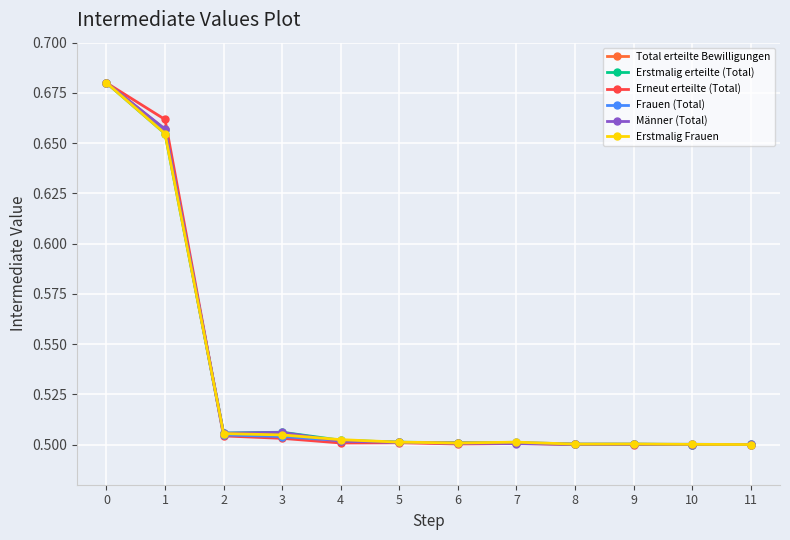

What is the sum of all Frauen (Total) values?

6.4